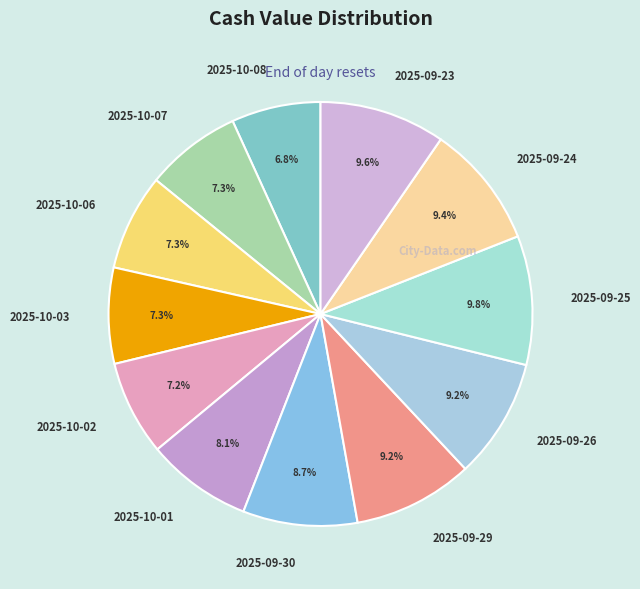

How many slices are in this pie chart?

12